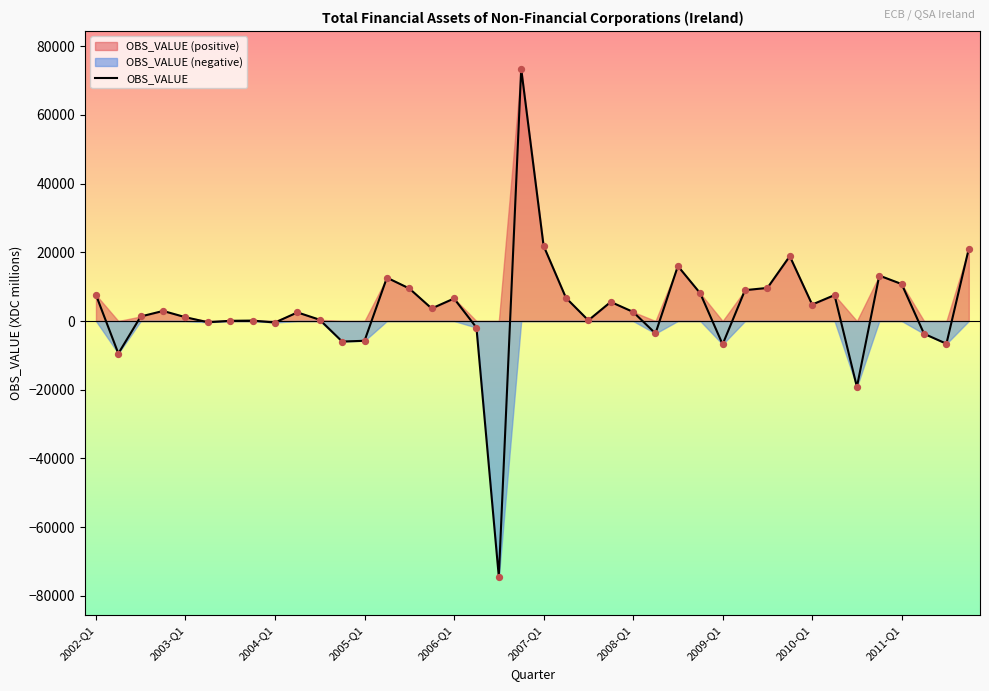

What is the lowest value of the OBS_VALUE series?

-74476